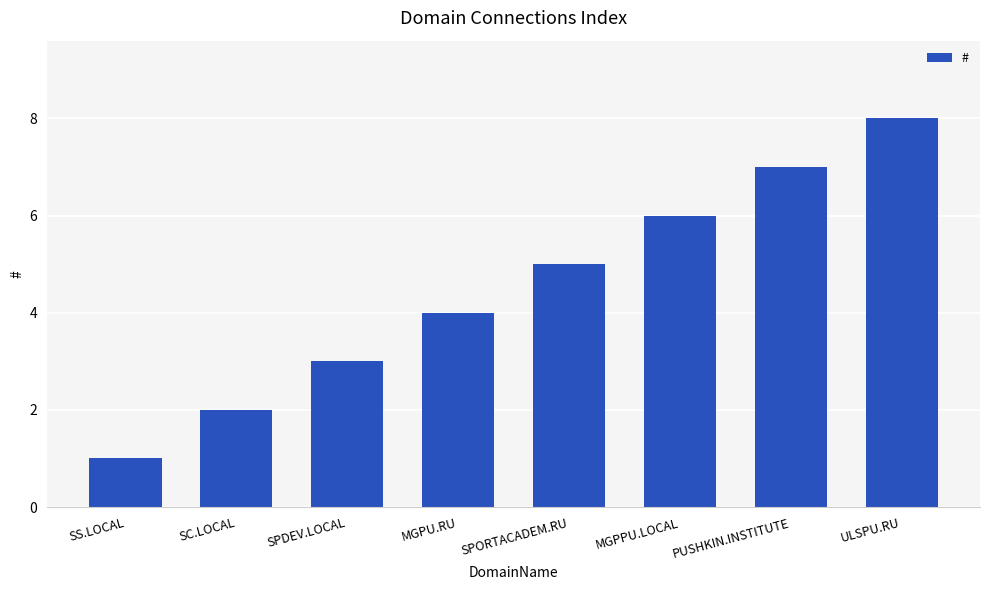

Rank the categories by value from highest to lowest.

ULSPU.RU, PUSHKIN.INSTITUTE, MGPPU.LOCAL, SPORTACADEM.RU, MGPU.RU, SPDEV.LOCAL, SC.LOCAL, SS.LOCAL